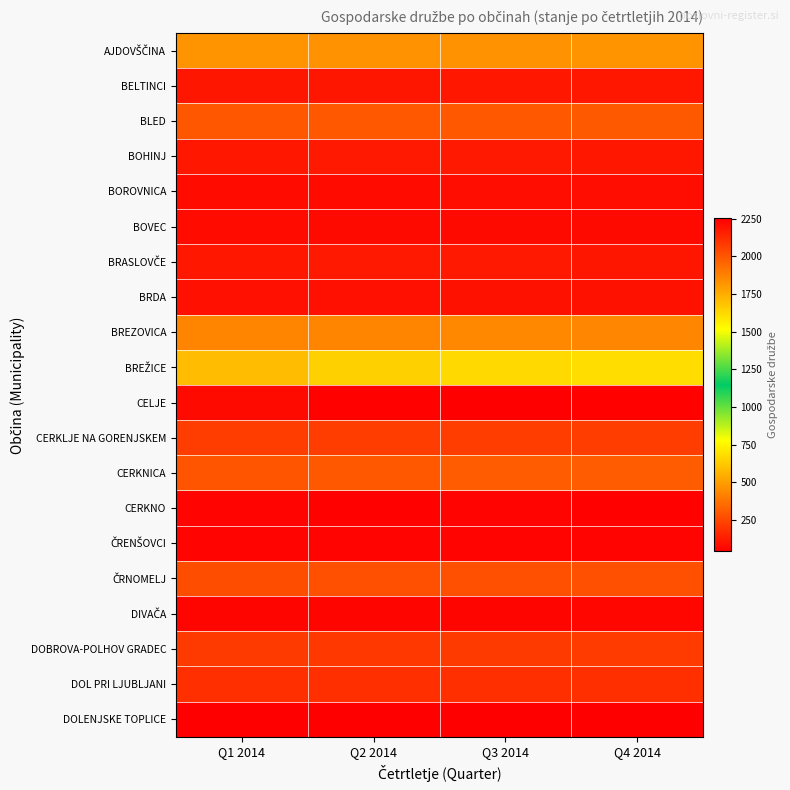

How many distinct data groups are displayed?

20